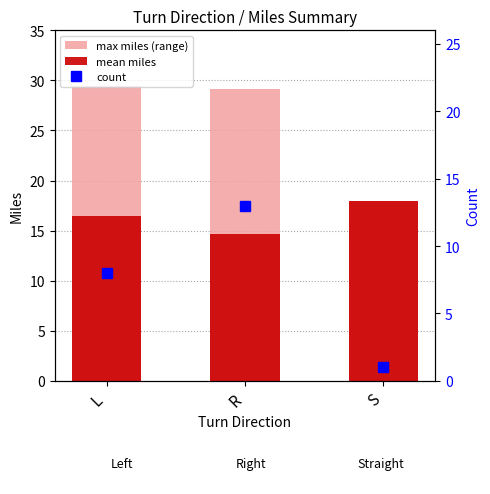

Where is mean miles nearest to the value 16?

L